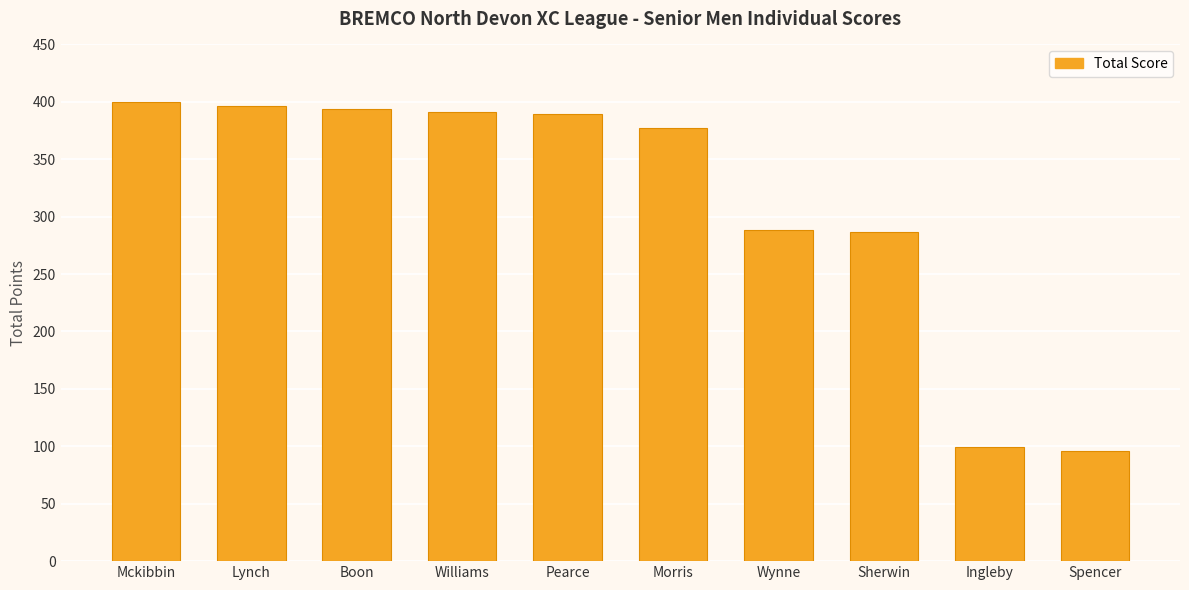

At which label is the value closest to 248?

Sherwin